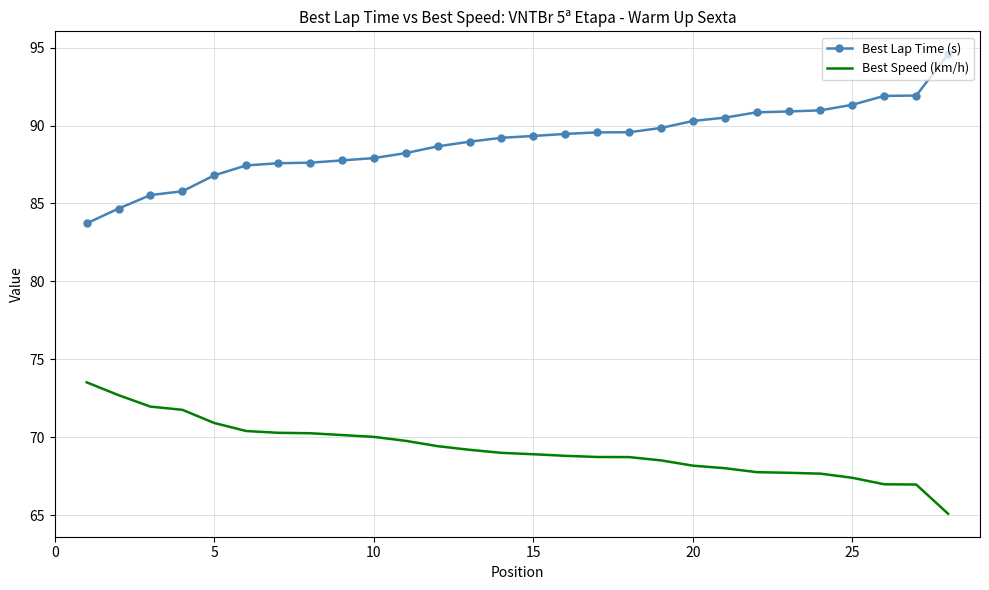

Rank the series by their average value, from lowest to highest.

Best Speed (km/h), Best Lap Time (s)